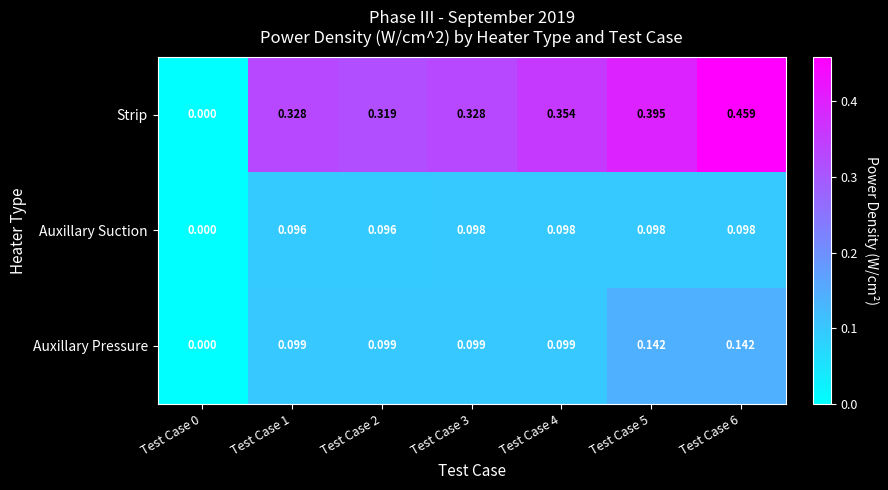

Rank the series at Test Case 6 from lowest to highest value.

Auxillary Suction, Auxillary Pressure, Strip